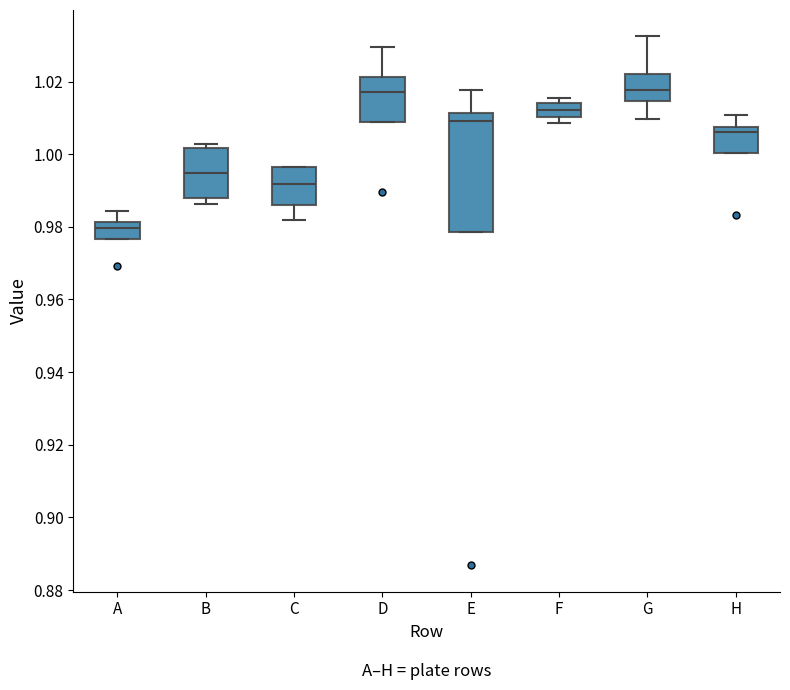

Which box's median line is the lowest?

A